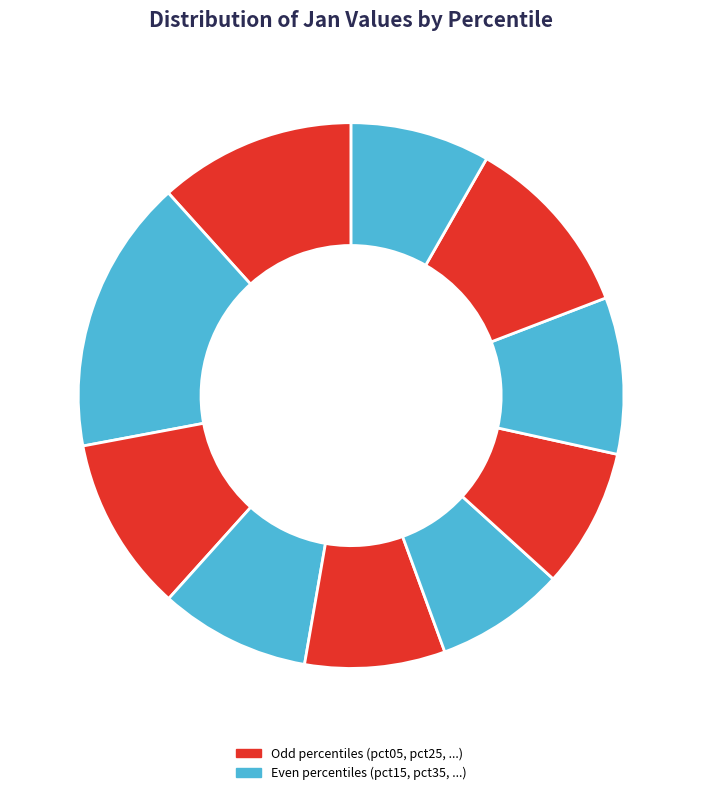

Is there any slice that represents more than half of the pie?

No